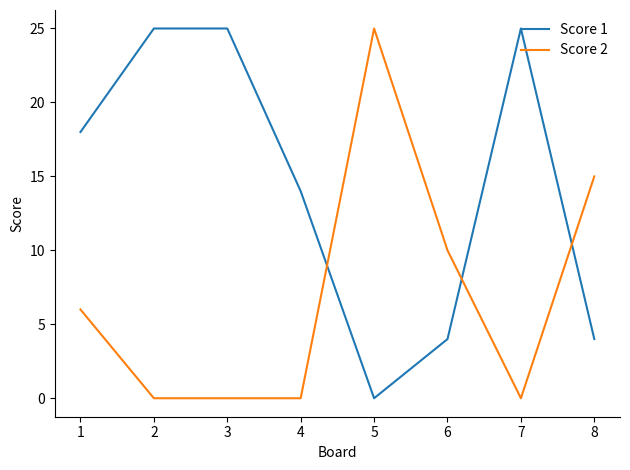

How many distinct data groups are displayed?

2